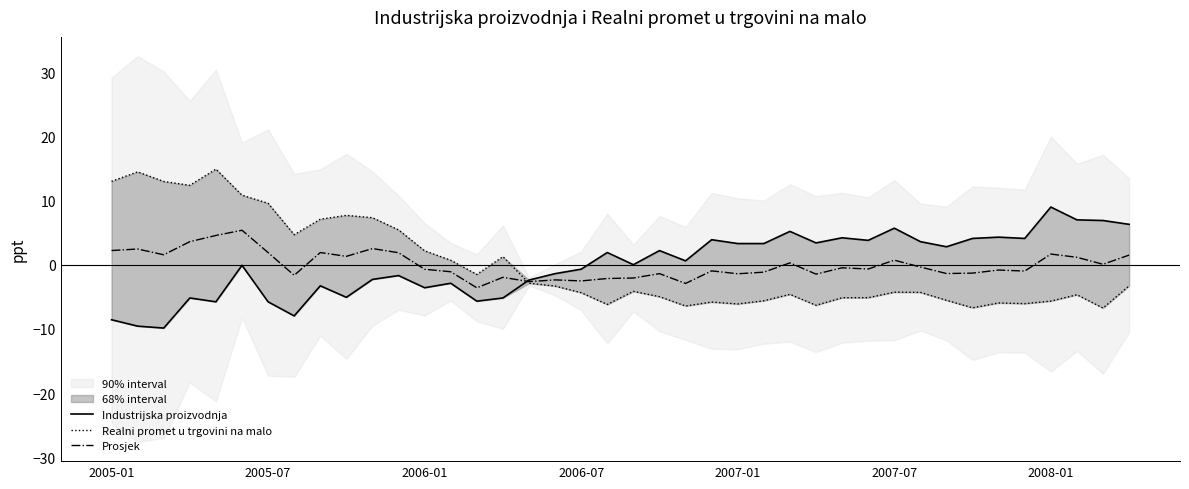

What is the minimum value for Prosjek?

-3.6